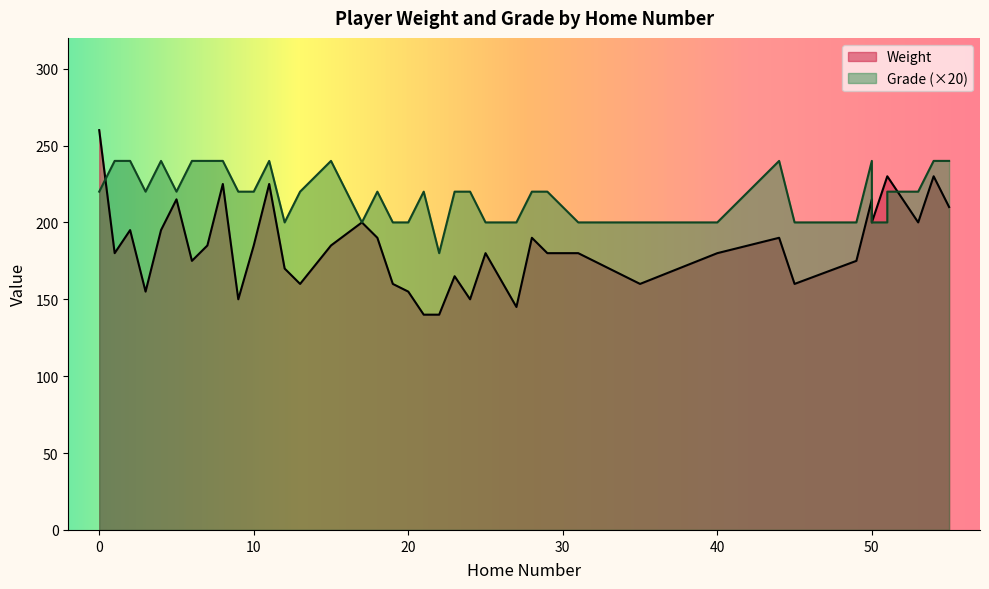

What is the value of the Grade point at the 7th from the left?

240